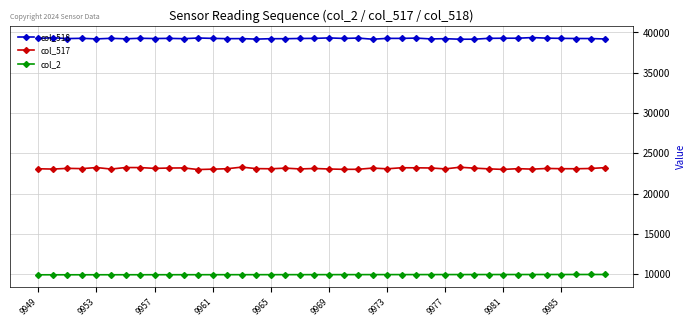

What is the maximum value shown in the chart?

39358